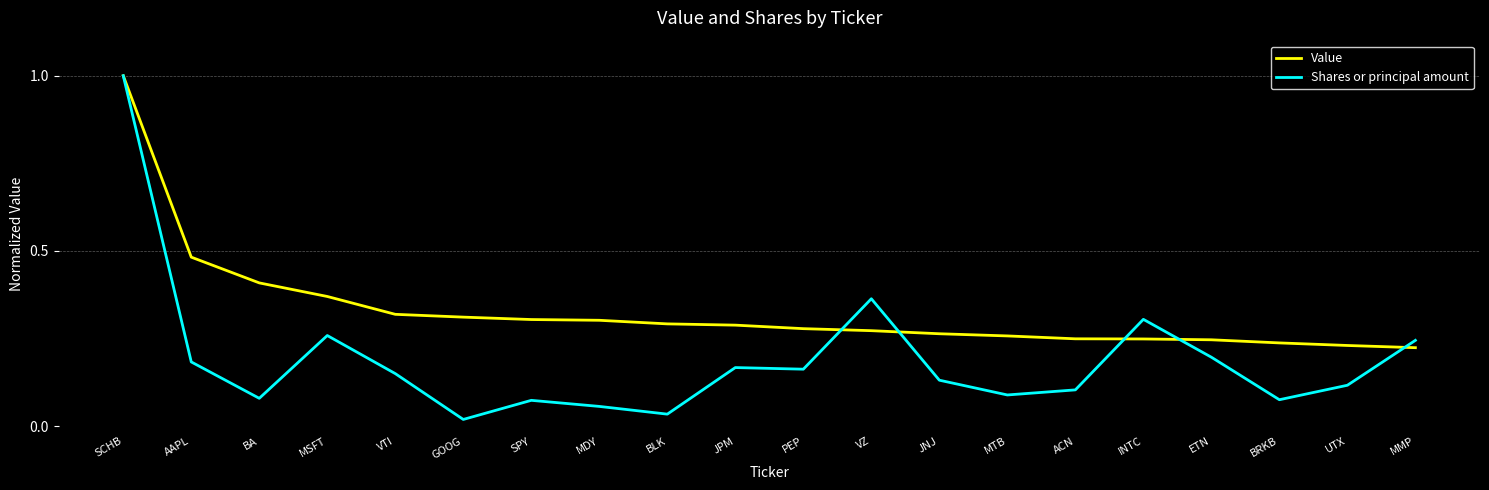

The Shares or principal amount series shows 0.1 at MMP. True or false?

False